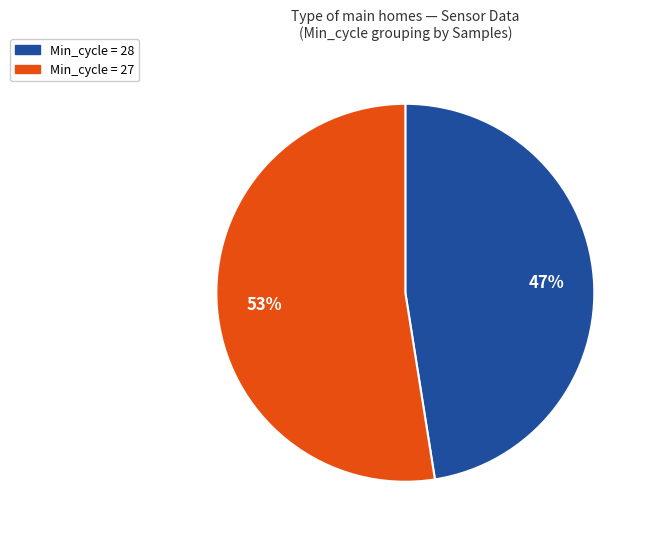

Which has a higher value, Min_cycle = 28 or Min_cycle = 27?

Min_cycle = 27